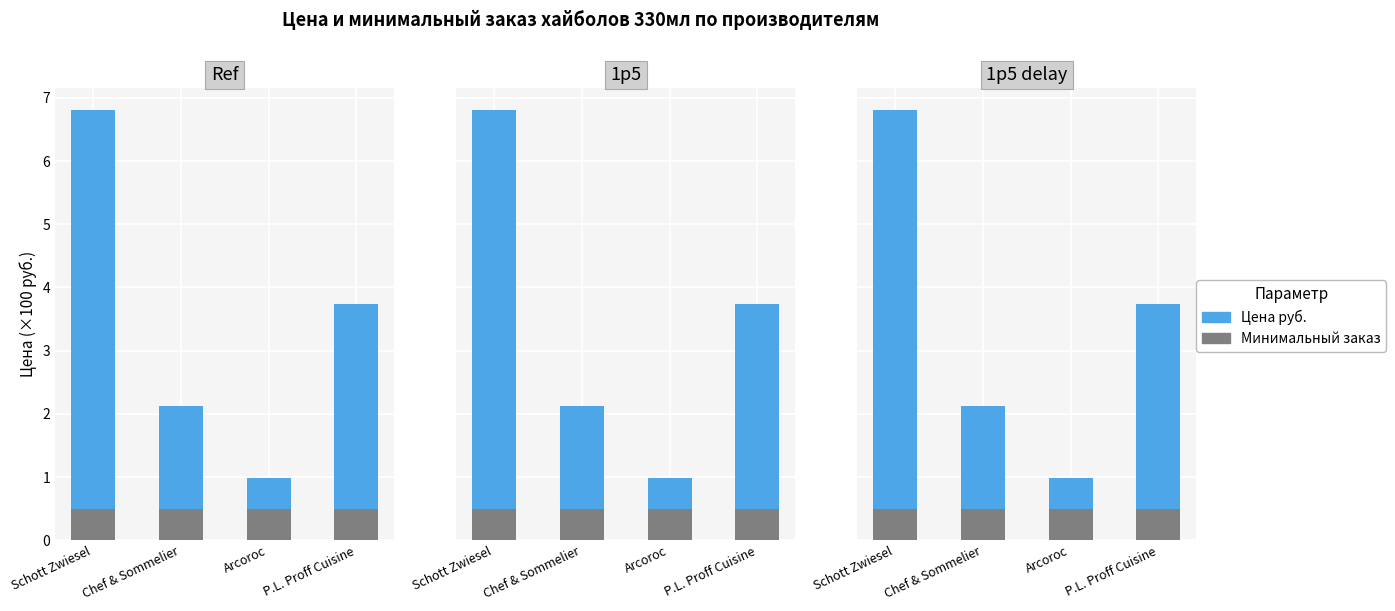

What is the smallest value displayed?

0.5